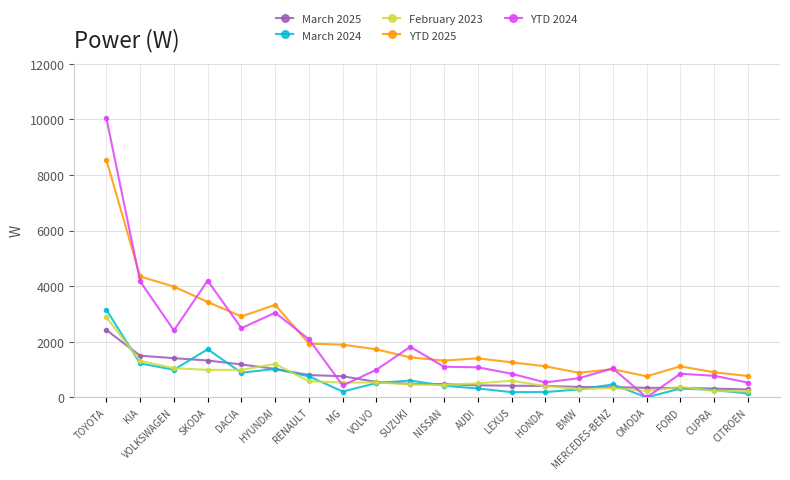

Where is the first local maximum for YTD 2025?

HYUNDAI